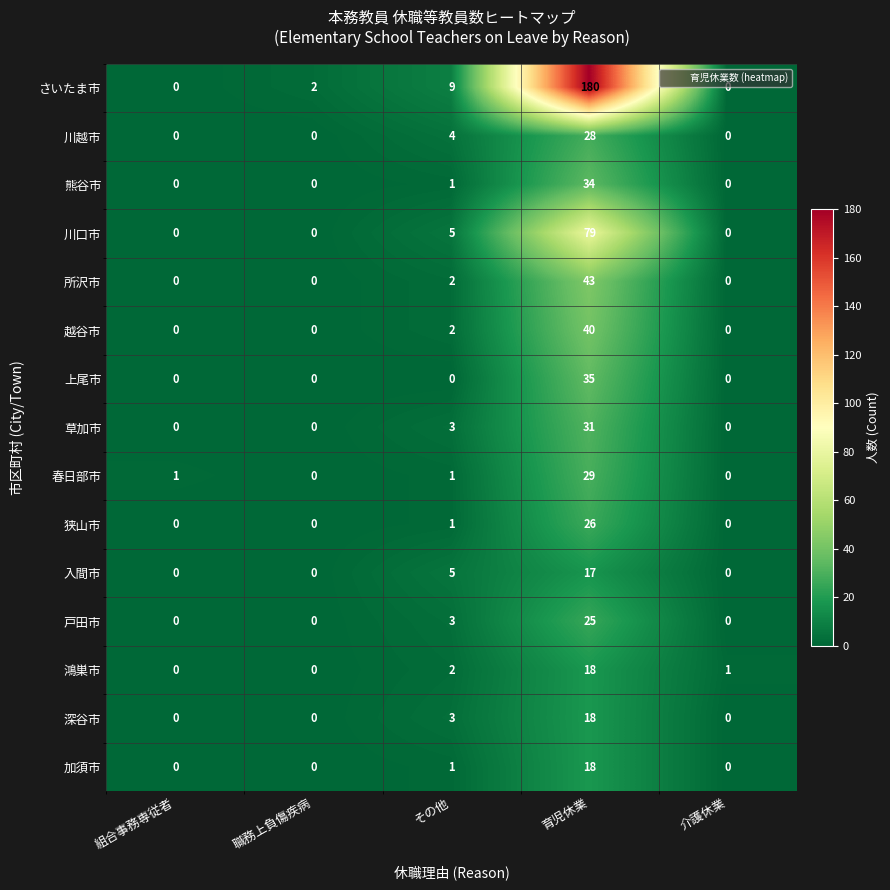

Which series has the largest total across all categories?

さいたま市